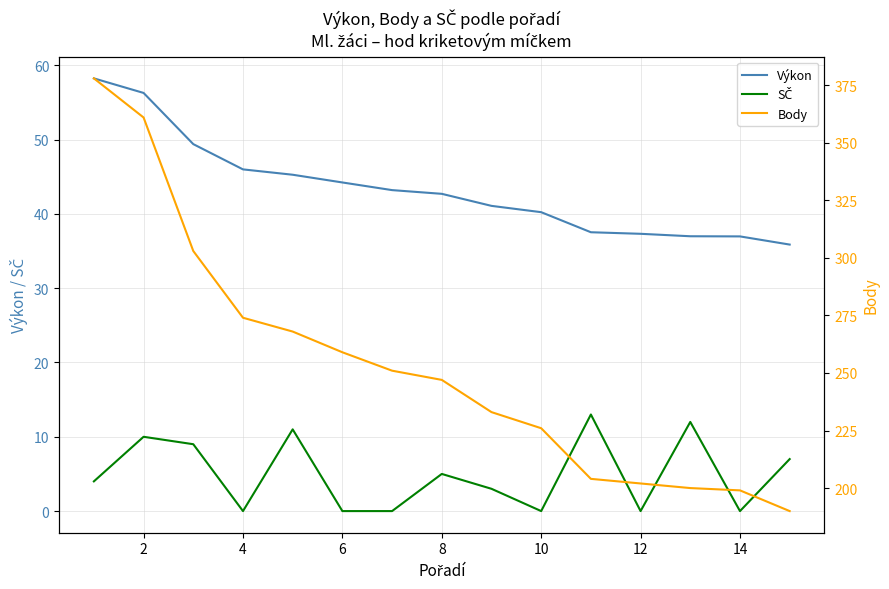

Which series has the largest total across all categories?

Body